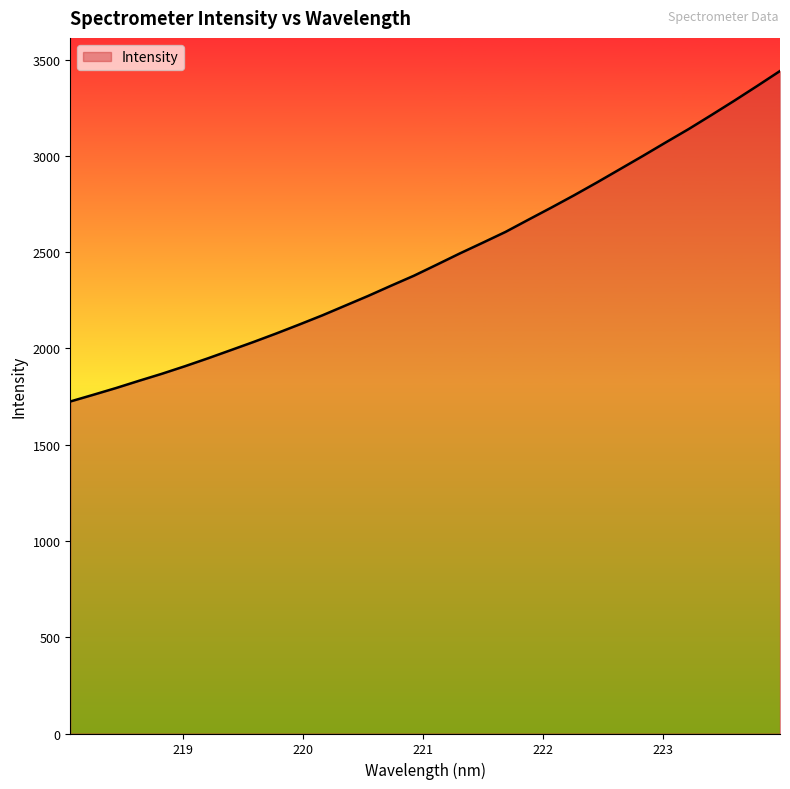

What is the difference between the maximum and minimum values?

1716.6